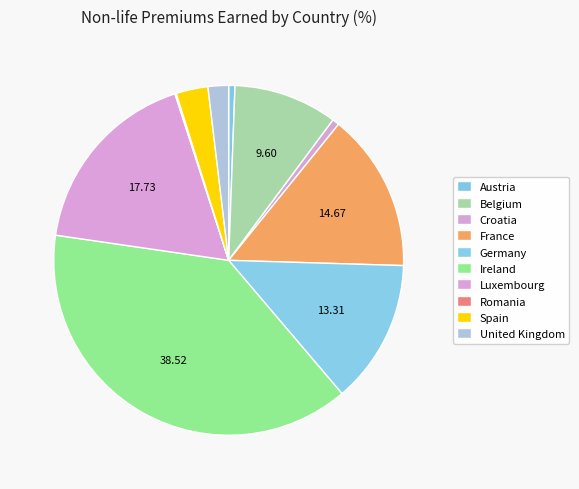

To the nearest percent, what is the difference between the Germany and Croatia slice percentages?

13%